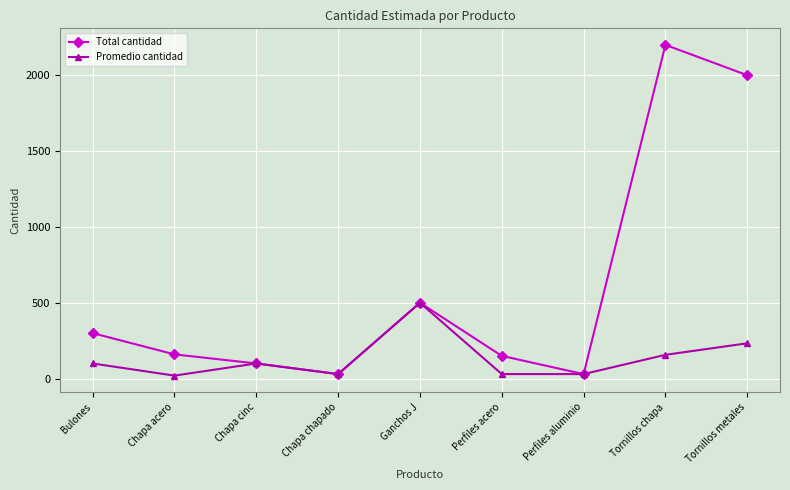

At which label is Total cantidad closest to 1115?

Ganchos J